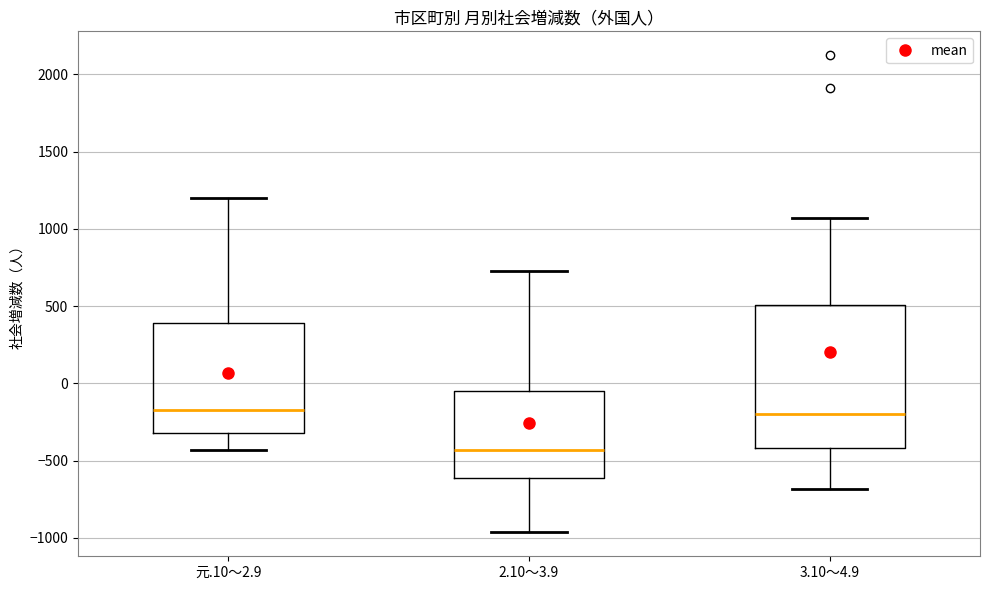

Which box's median line is the lowest?

2.10～3.9